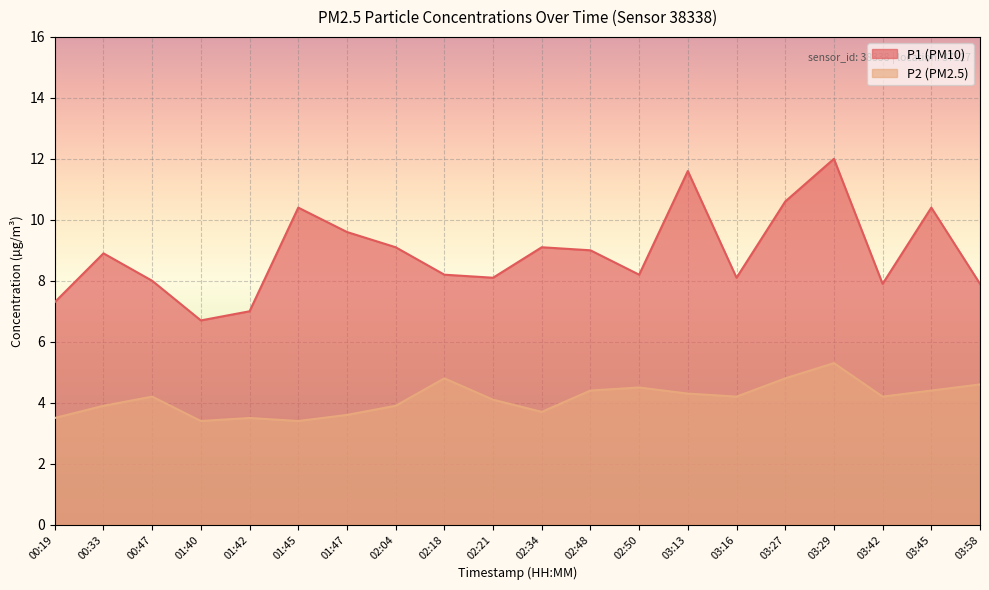

The value of P1 at 02:34 is 9.1. True or false?

True